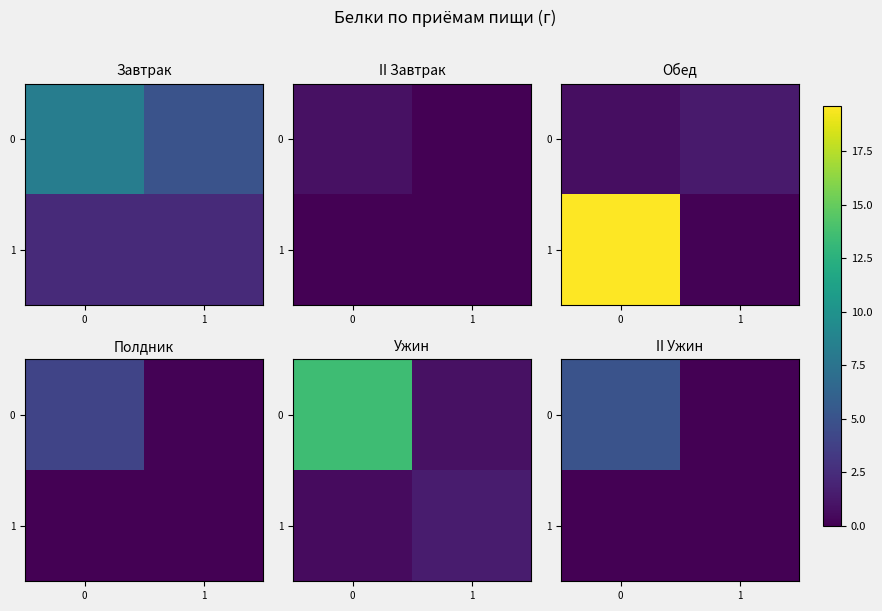

Count the number of categories in the chart.

2